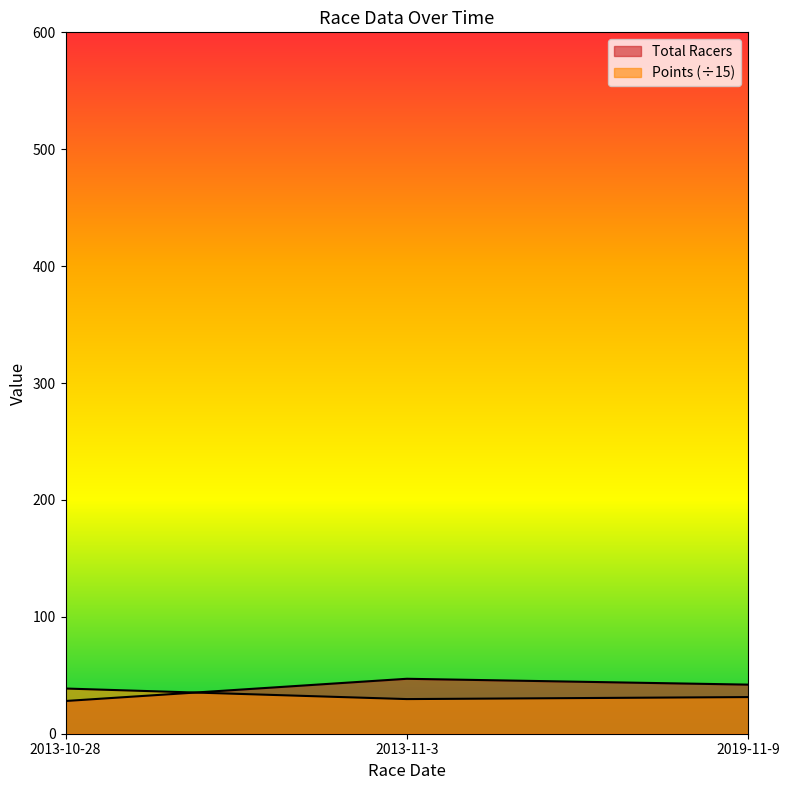

Which category has the lowest value in the Total Racers series?

2013-10-28